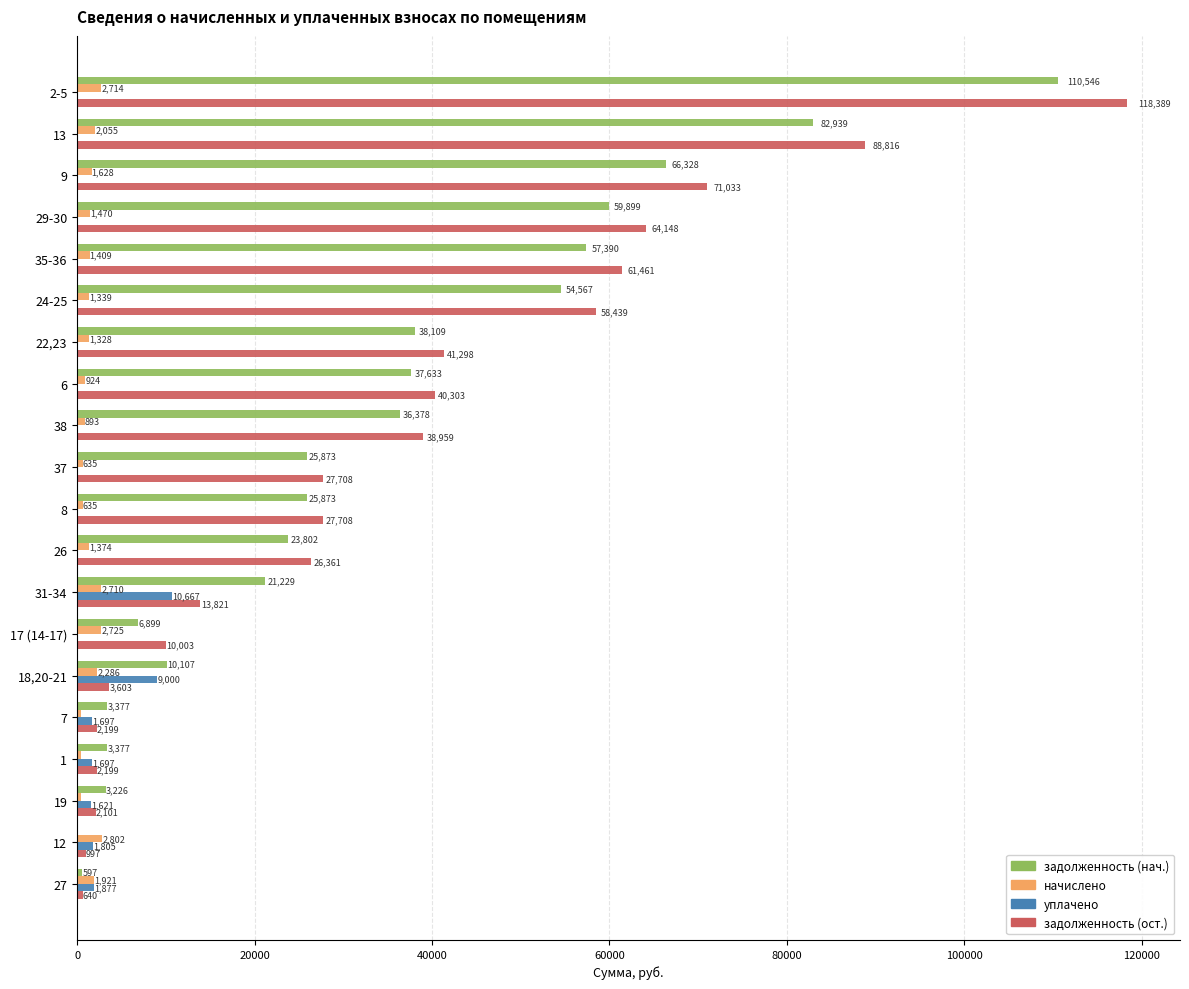

At which label is начислено closest to 1606?

9